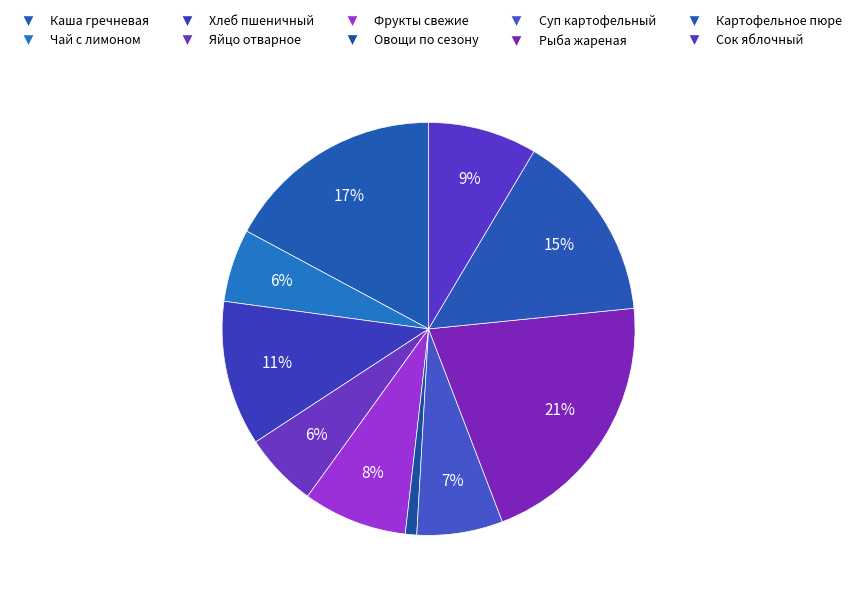

Is Овощи по сезону the majority of the pie?

No